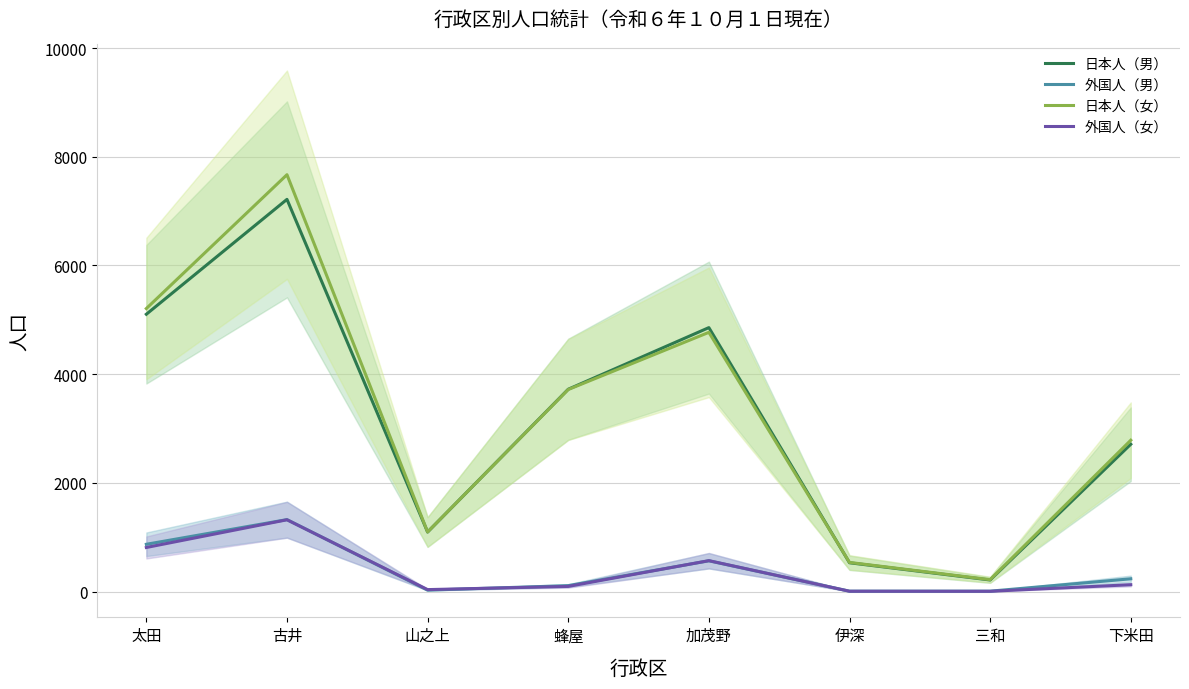

How many lines are shown in the chart?

4